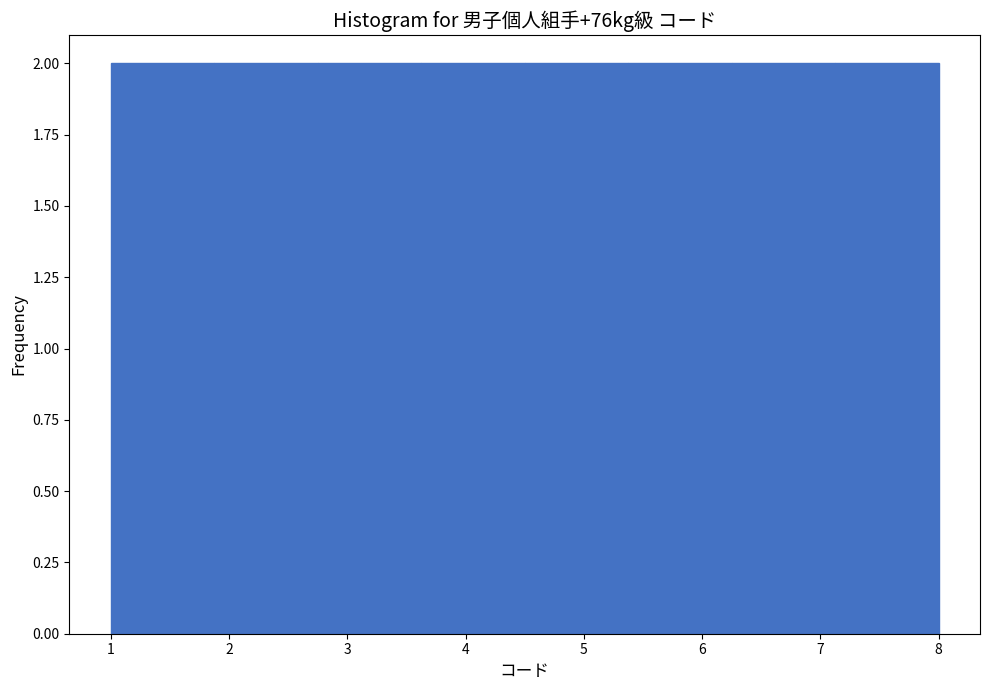

Reading left to right, list every bar in this chart as the range it spans on the x-axis followed by its height. Neither the bar edges nor the heights are printed on the chart, so give them approximately, as read against the axes.

1.0 to 1.9: 2
1.9 to 2.8: 2
2.8 to 3.6: 2
3.6 to 4.5: 2
4.5 to 5.4: 2
5.4 to 6.3: 2
6.3 to 7.1: 2
7.1 to 8.0: 2